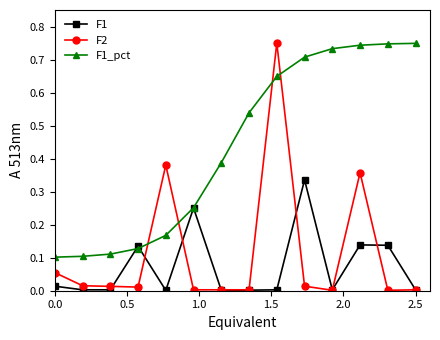

Which series has the largest range (max minus min)?

F2